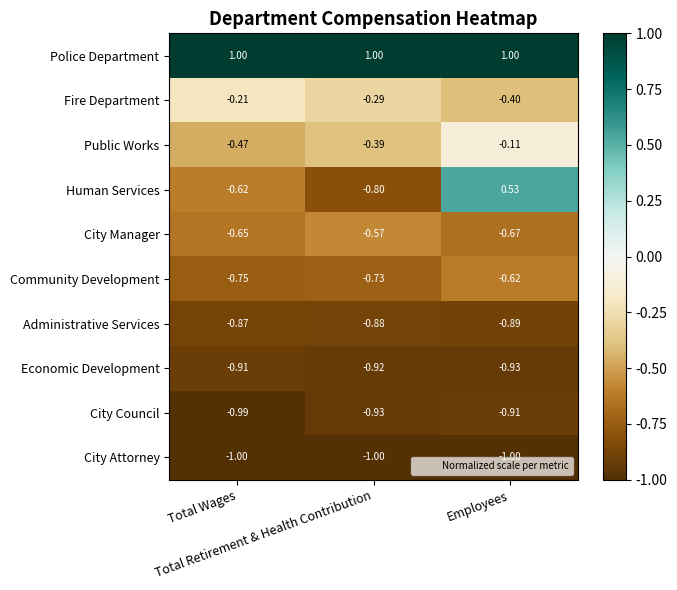

Which series has the widest spread of values?

Human Services